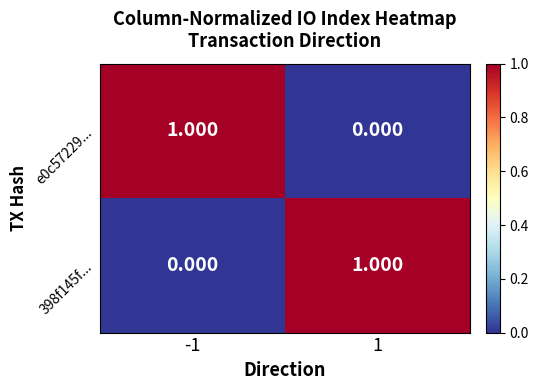

Is the value of 398f145f... at -1 greater than the value of e0c57229... at -1?

No